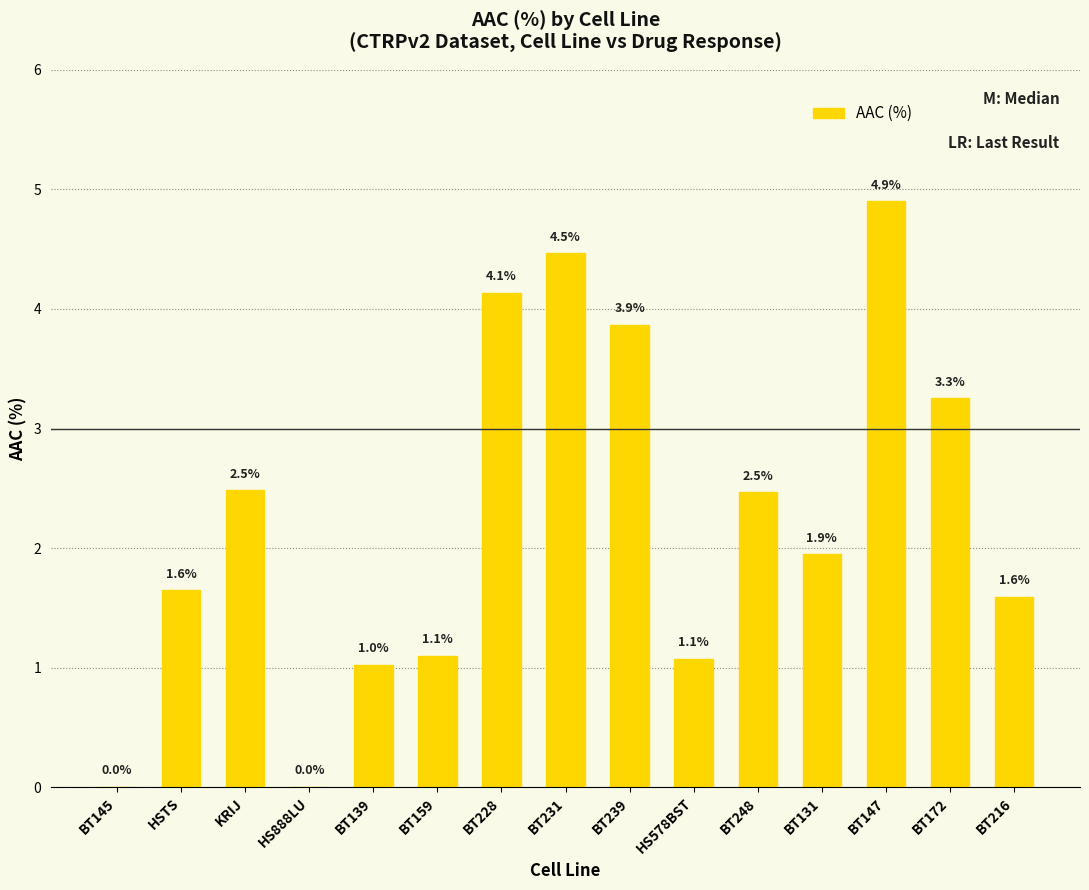

Which has a higher value, BT131 or BT159?

BT131